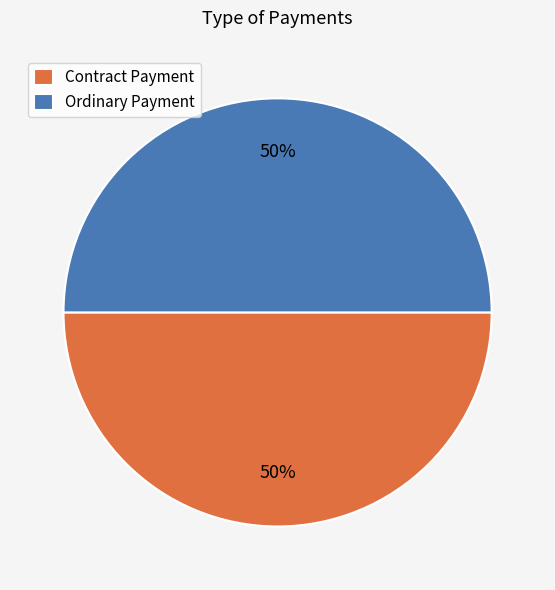

Approximately how many times larger is the value at Contract Payment compared to Ordinary Payment?

1.0